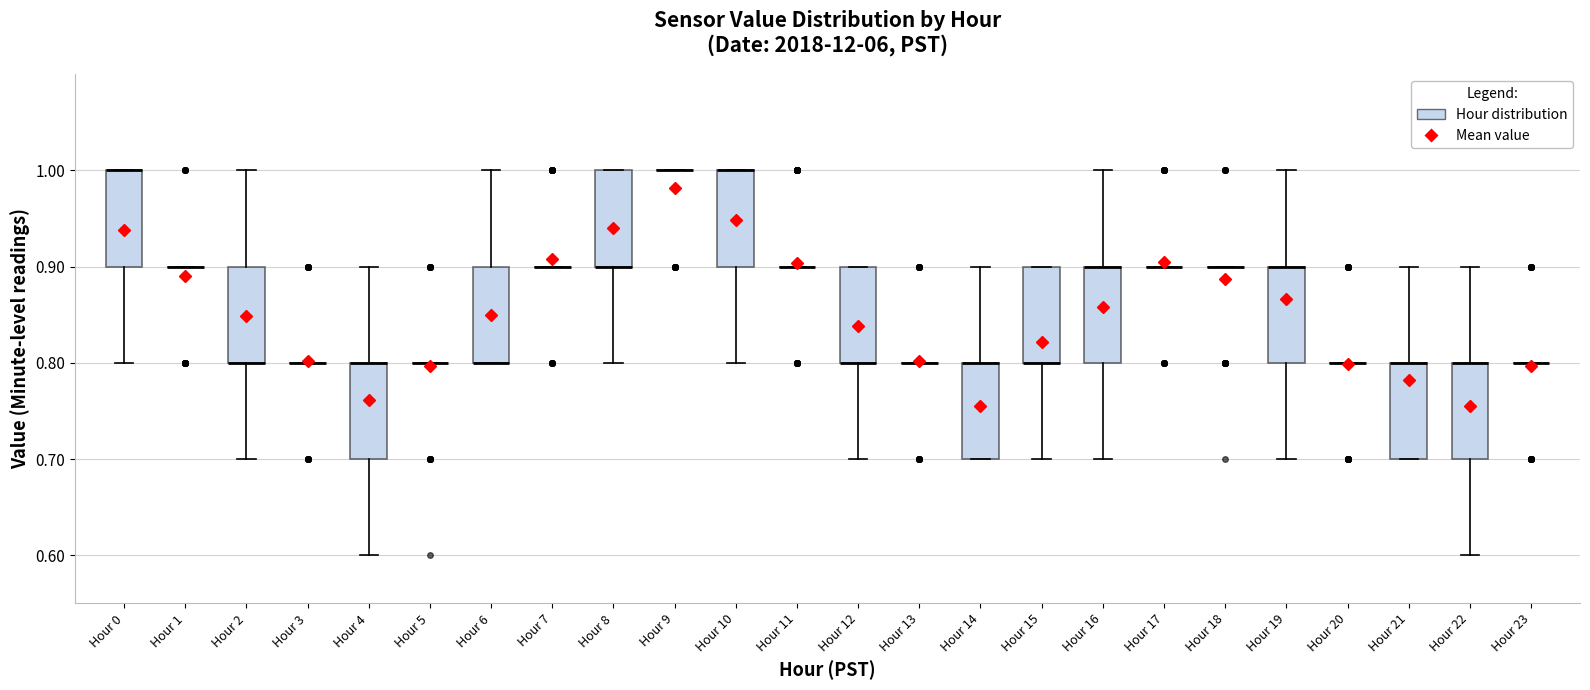

Where is the upper edge of the box for Hour 4 on the y-axis? The values are not printed on the chart, so give them approximately, as read against the axis.

0.8